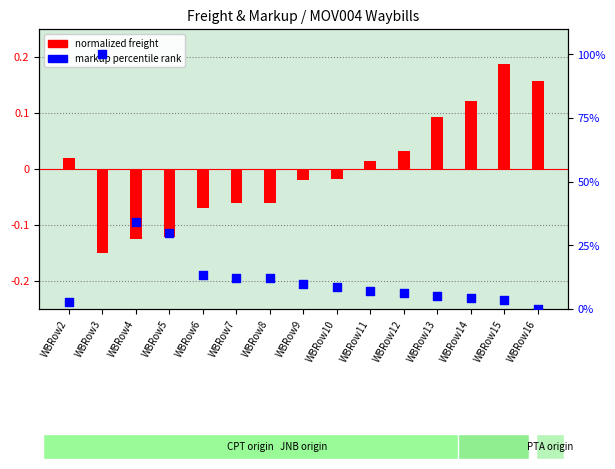

At which category is the sum across all series the highest?

WBRow3